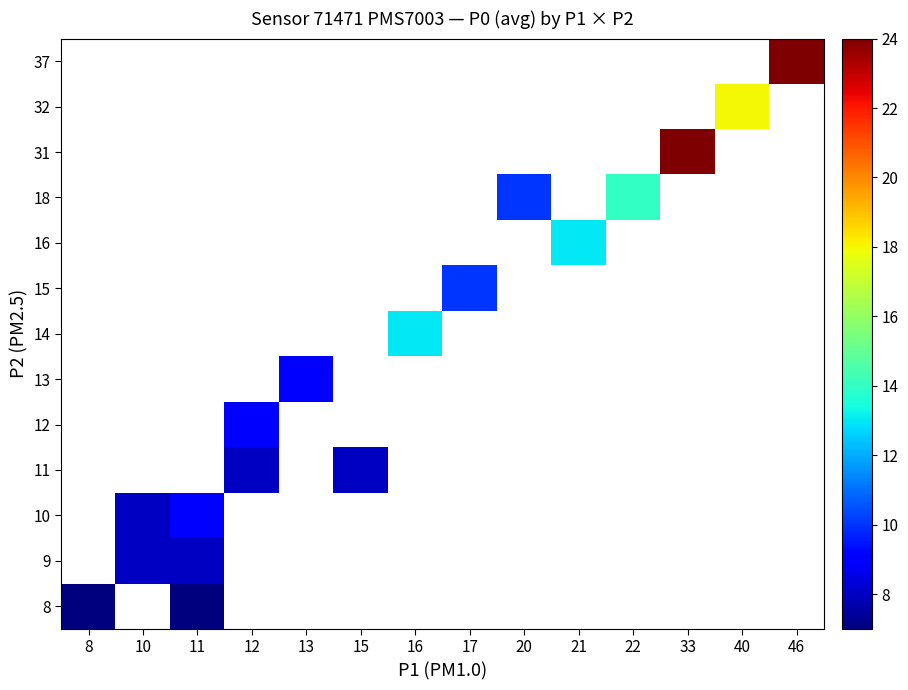

What is the minimum value shown in the chart?

7.0